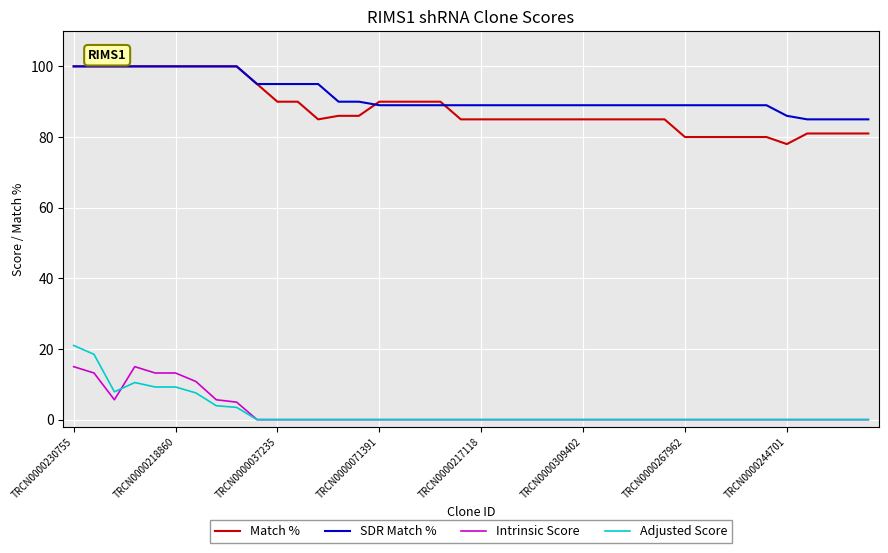

True or false: Intrinsic Score and Match % intersect in this chart.

False